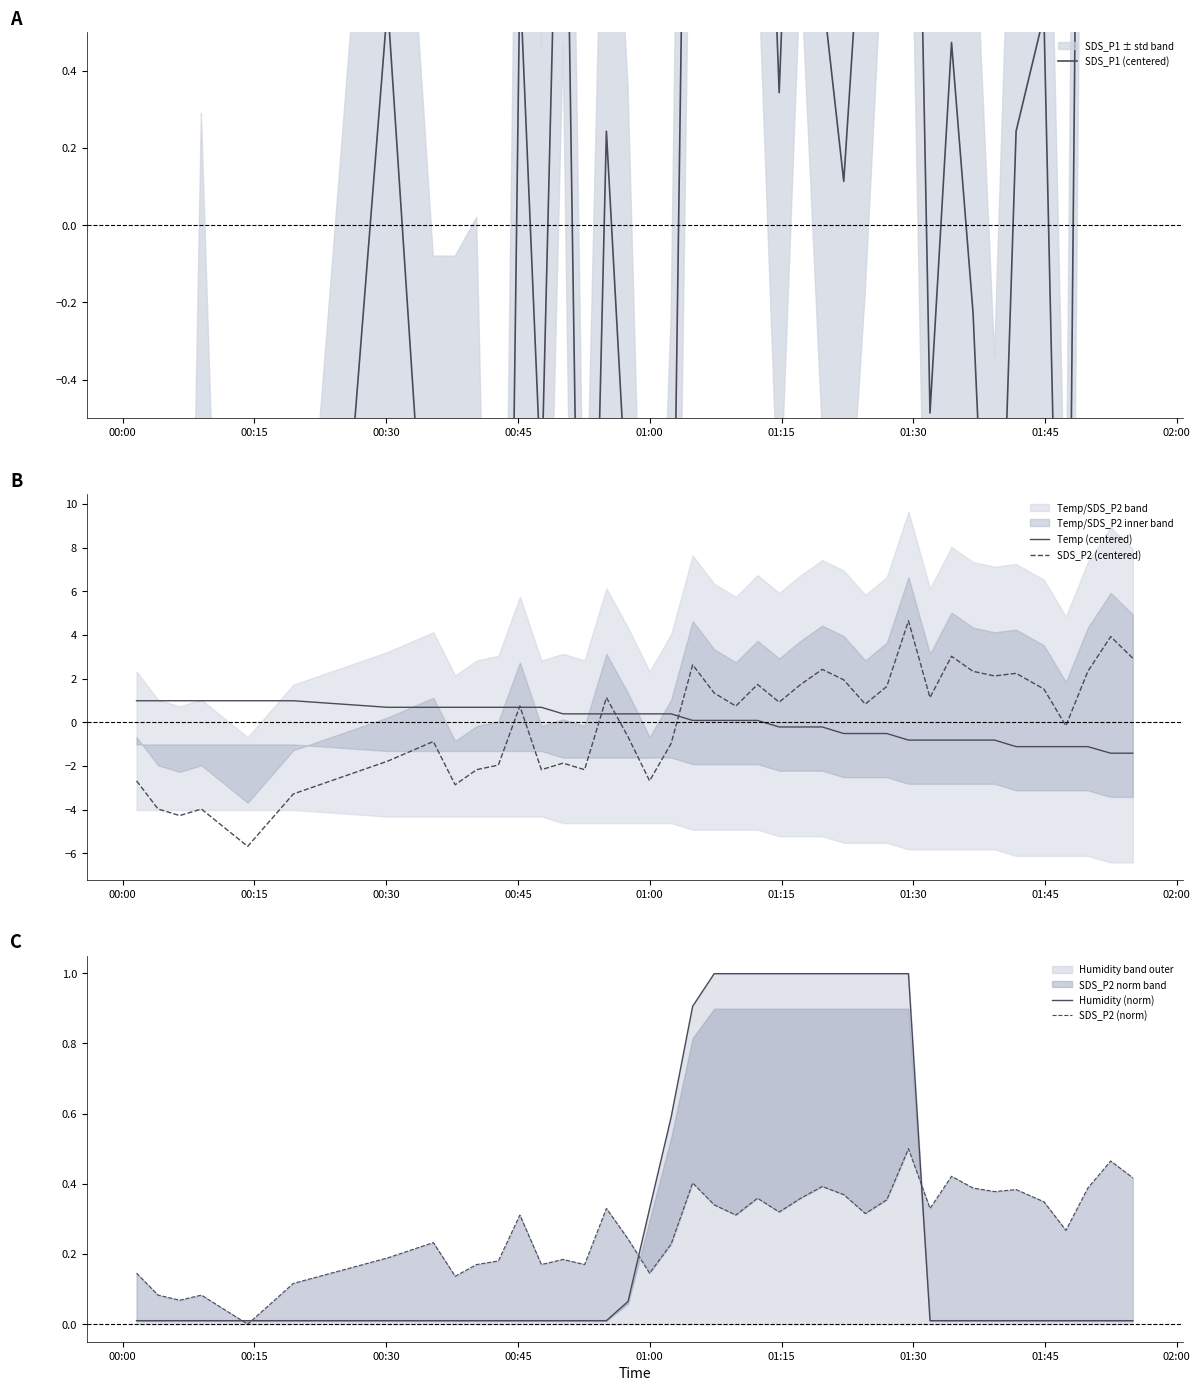

What is the maximum value for SDS_P2 (centered)?

4.6